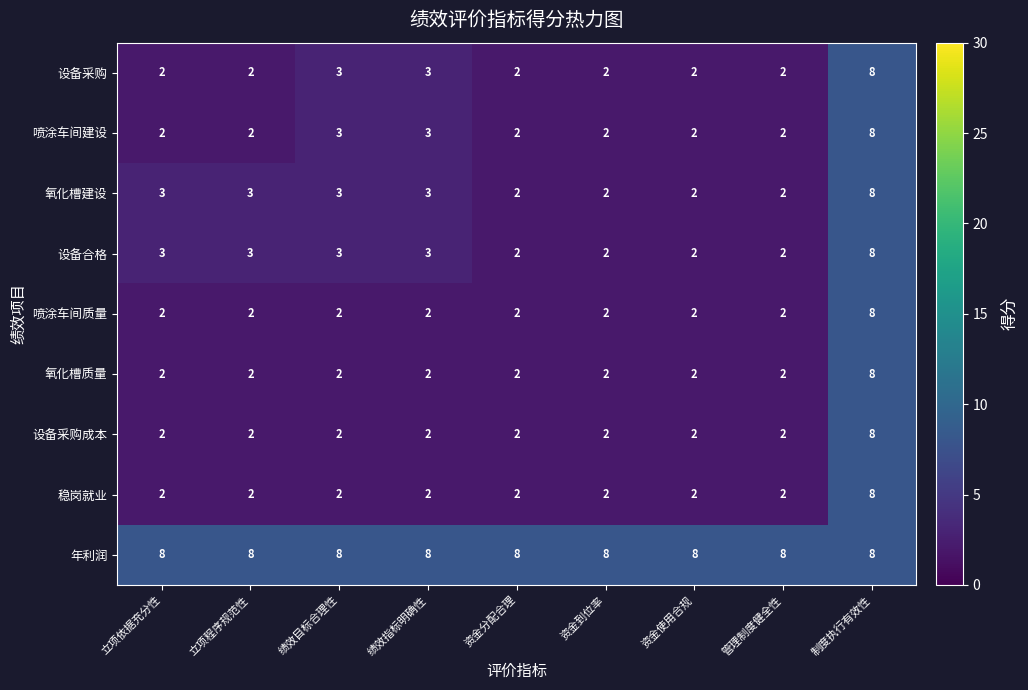

What is the highest value of the 喷涂车间质量 series?

8